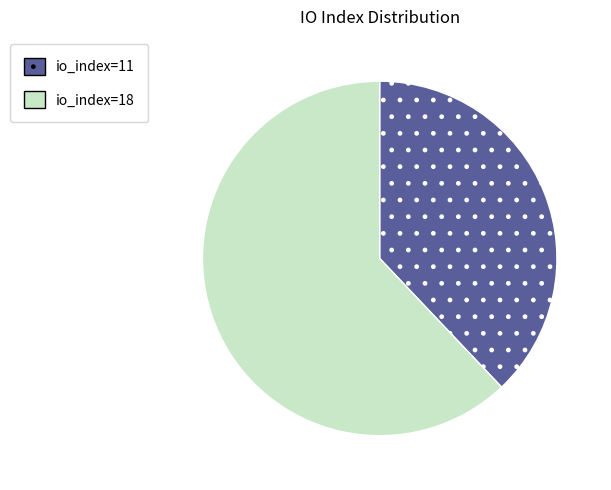

The io_index=11 slice represents 47% of the pie. True or false?

False